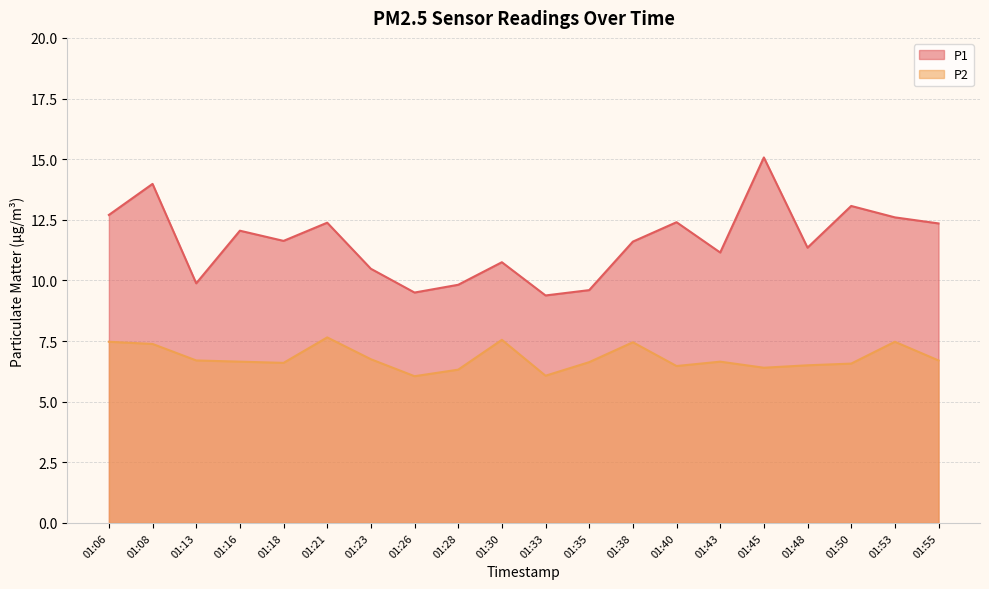

Reading left to right, list all the values displayed in this chart.

P1: 01:06=12.7	01:08=14.0	01:13=9.9	01:16=12.1	01:18=11.6	01:21=12.4	01:23=10.5	01:26=9.5	01:28=9.8	01:30=10.8	01:33=9.4	01:35=9.6	01:38=11.6	01:40=12.4	01:43=11.2	01:45=15.1	01:48=11.3	01:50=13.1	01:53=12.6	01:55=12.3
P2: 01:06=7.5	01:08=7.4	01:13=6.7	01:16=6.7	01:18=6.6	01:21=7.7	01:23=6.8	01:26=6.0	01:28=6.3	01:30=7.5	01:33=6.1	01:35=6.6	01:38=7.5	01:40=6.5	01:43=6.7	01:45=6.4	01:48=6.5	01:50=6.6	01:53=7.5	01:55=6.7